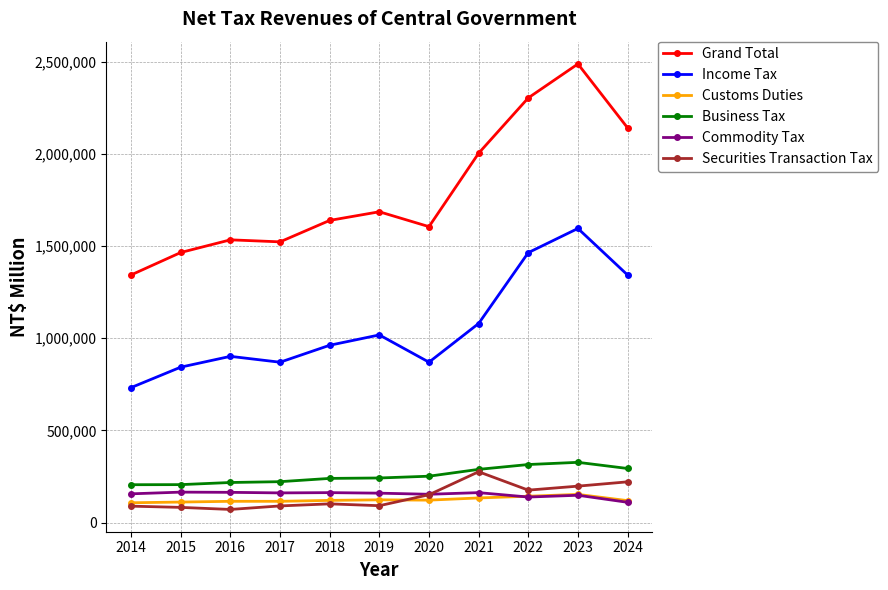

Which series has the largest total across all categories?

Grand Total